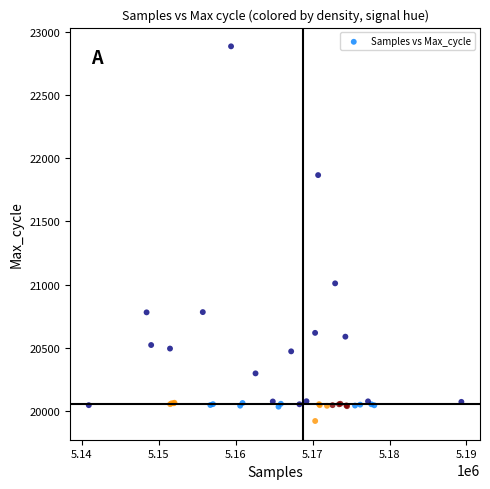

What Y value in the scatter plot is closest to 21403?

21011